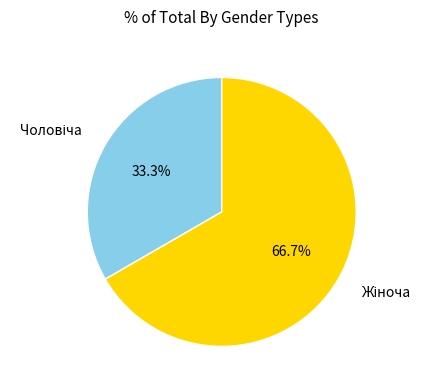

Is there any slice that represents more than half of the pie?

Yes